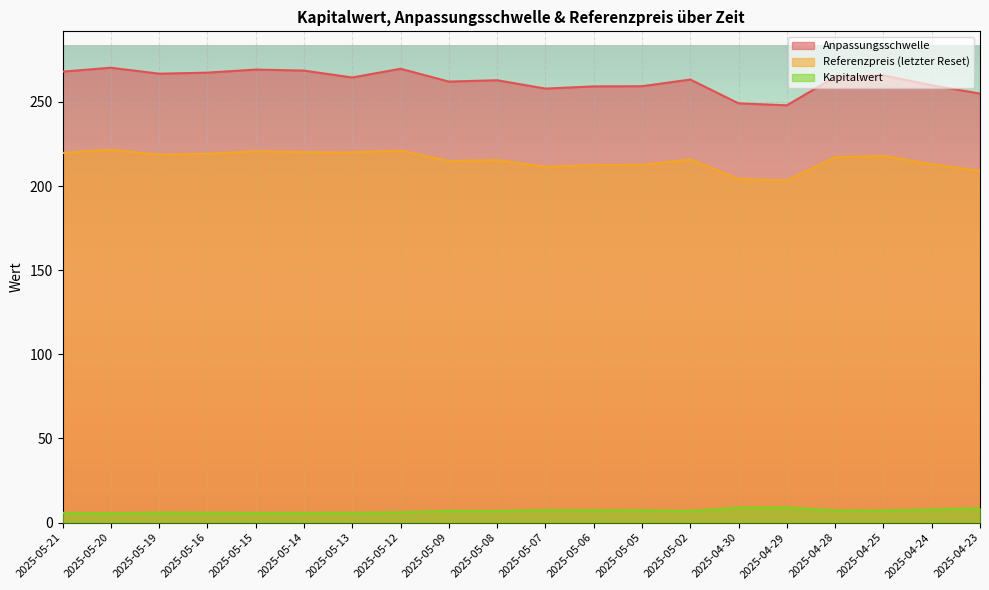

What is the total value across all series at 2025-05-09?

483.8